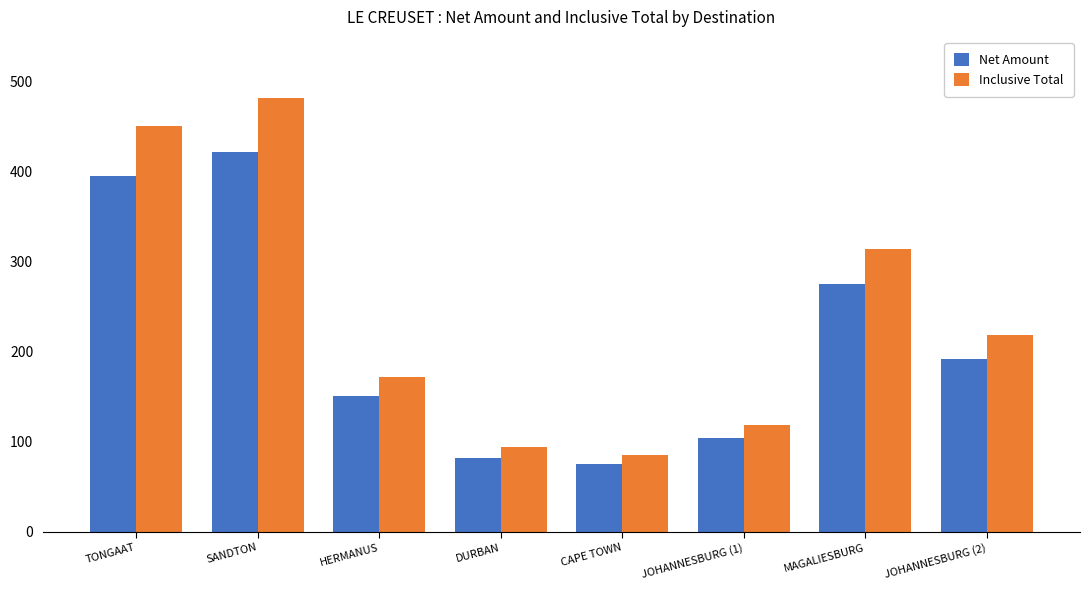

Which category has the lowest value in the Net Amount series?

CAPE TOWN